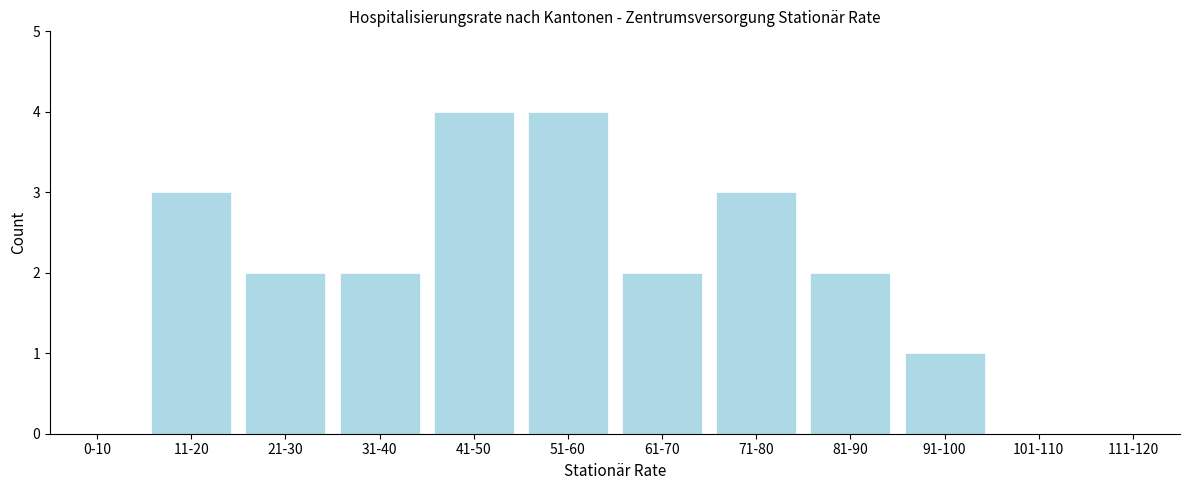

Reading left to right, transcribe all the data shown in this chart.

0-10=0	11-20=3	21-30=2	31-40=2	41-50=4	51-60=4	61-70=2	71-80=3	81-90=2	91-100=1	101-110=0	111-120=0